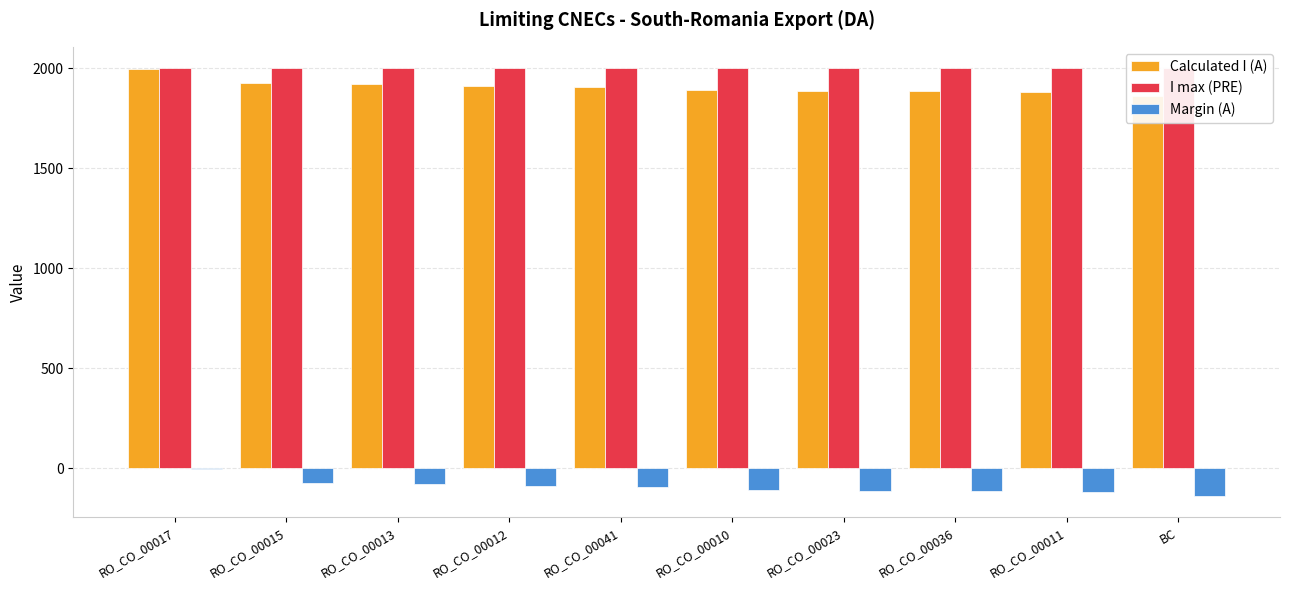

Does the chart contain any negative values?

Yes